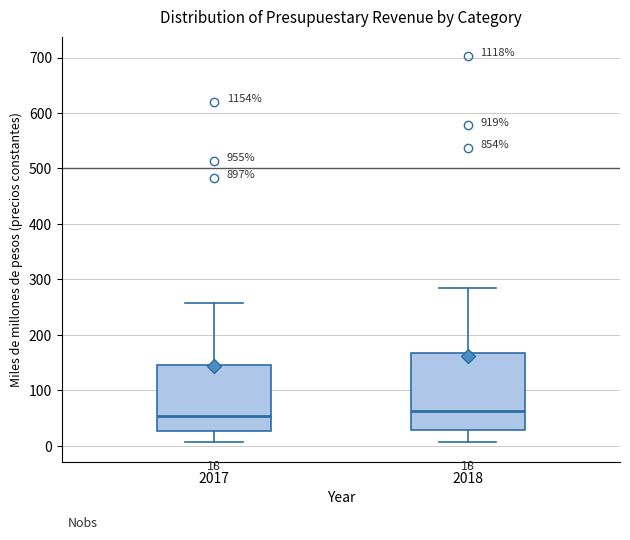

Which box is the tallest, from its lower edge to its upper edge?

2018